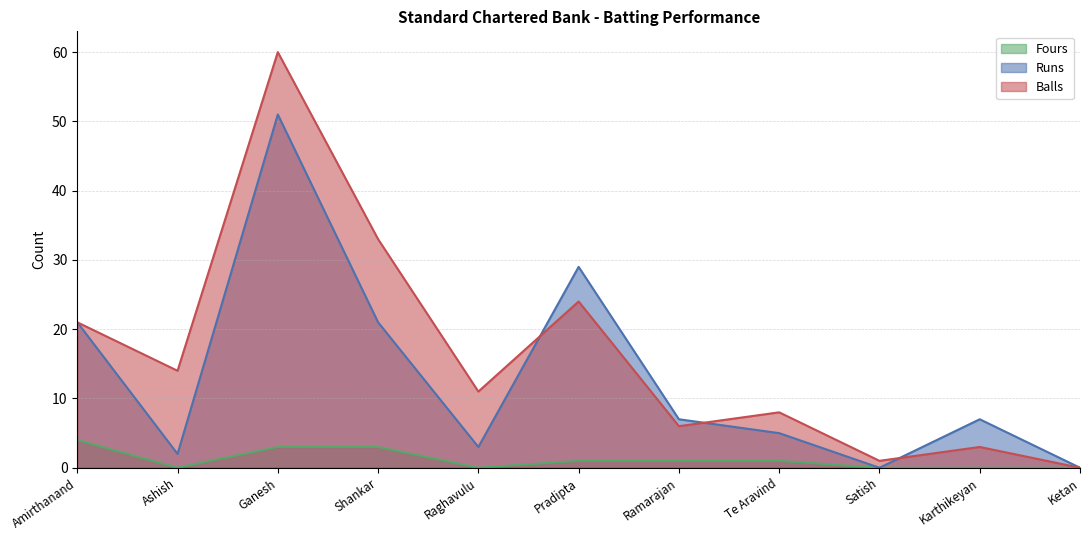

List the series in order of their overall mean, highest first.

Balls, Runs, Fours